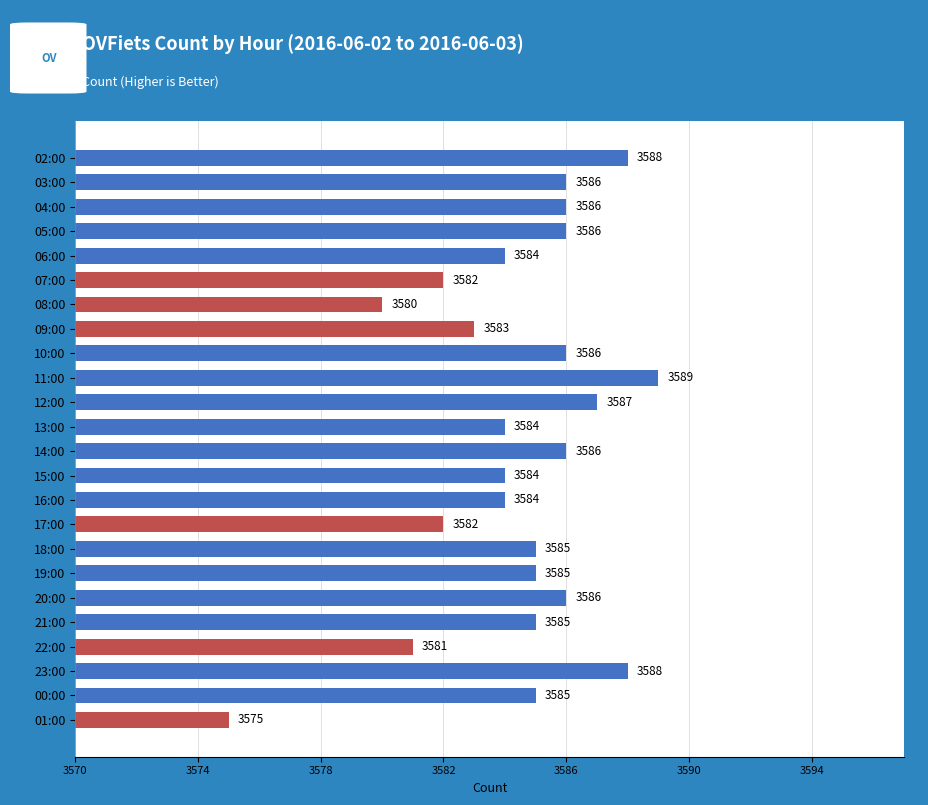

Which has a higher value, 01:00 or 12:00?

12:00